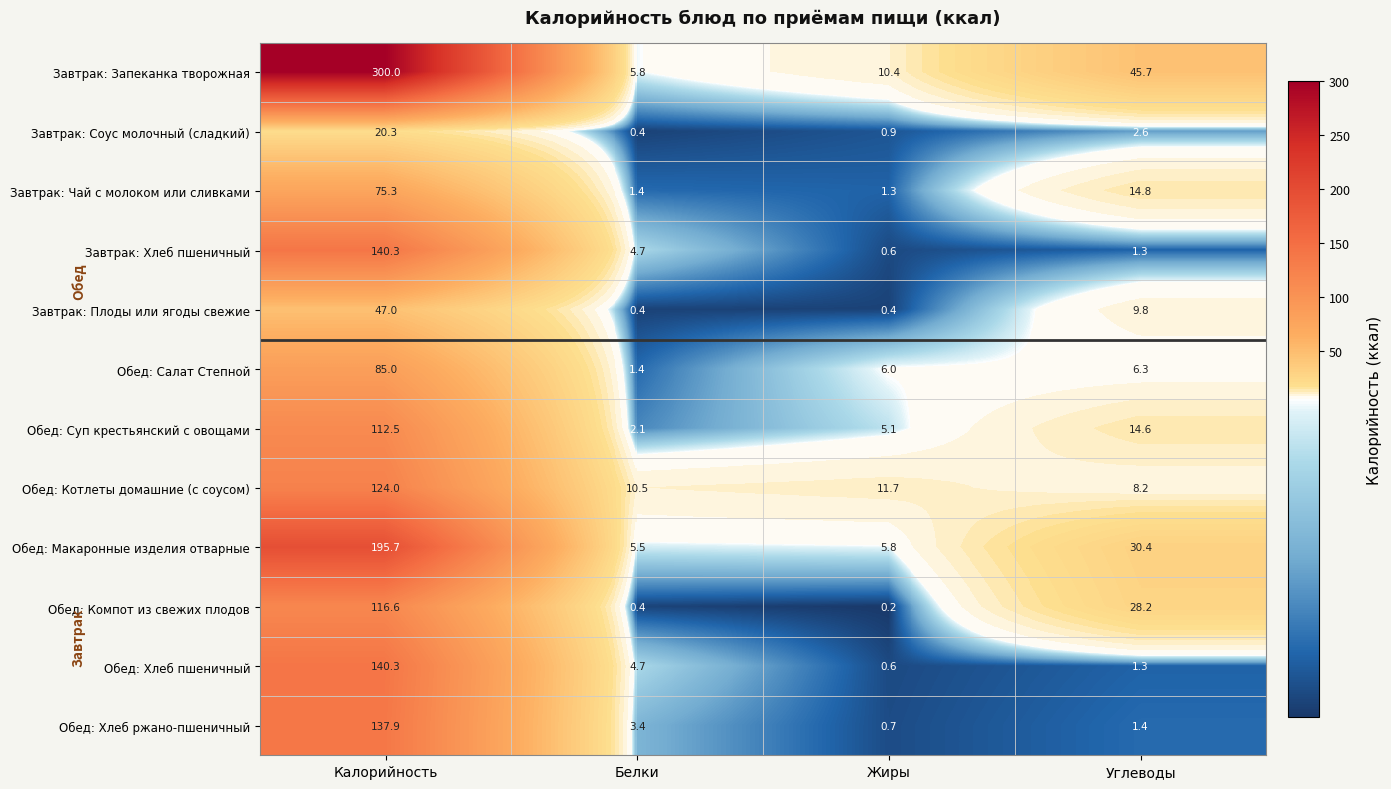

Which series has the largest total across all categories?

Завтрак: Запеканка творожная